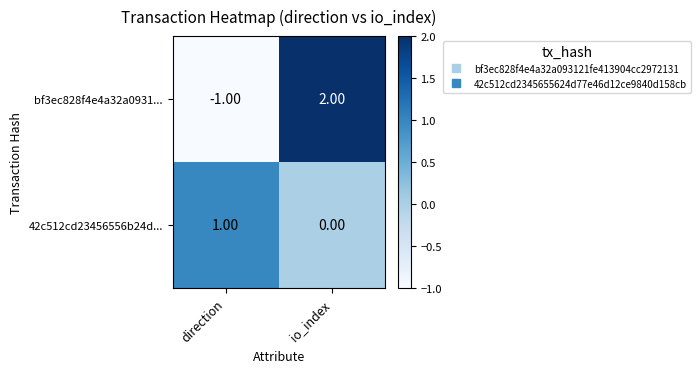

At io_index, list the series in order from largest to smallest.

bf3ec828f4e4a32a0931..., 42c512cd23456556b24d...